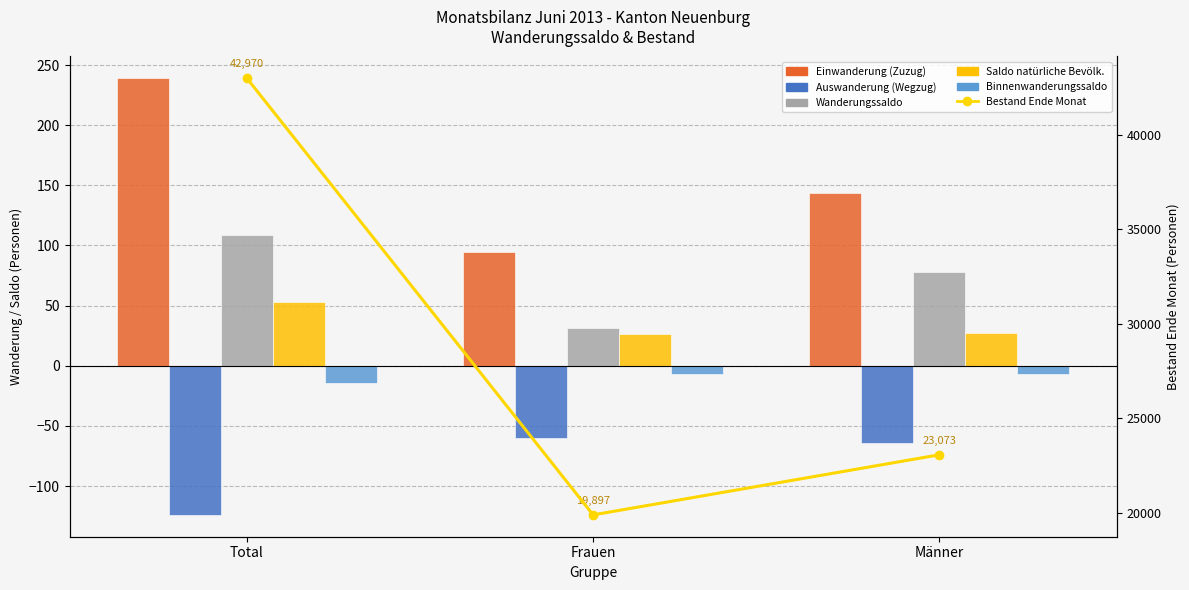

What is the smallest value displayed?

-124